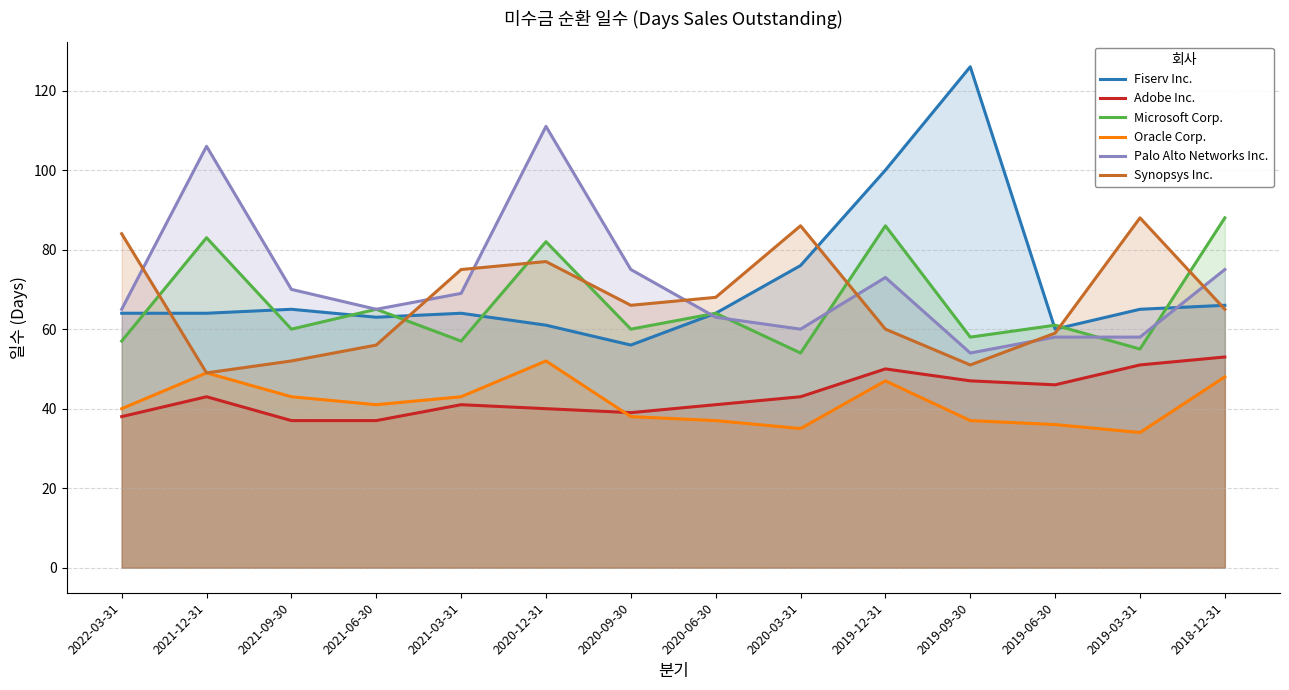

At which label is Oracle Corp. closest to 43?

2021-09-30